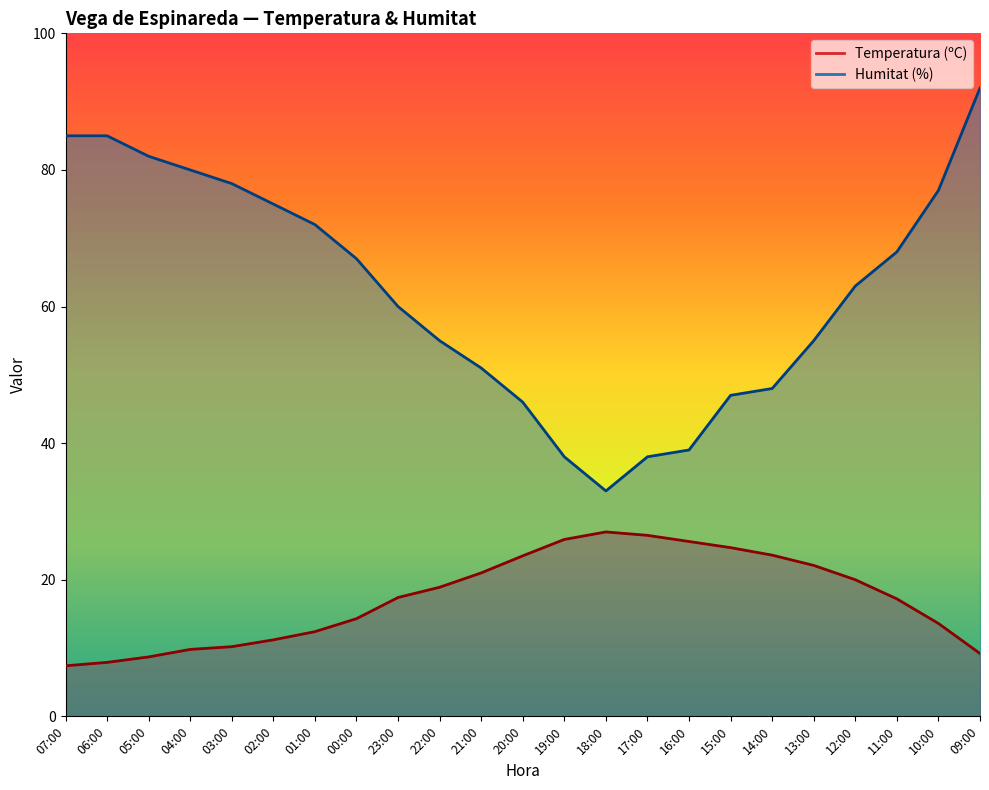

How many categories are shown in the chart?

23